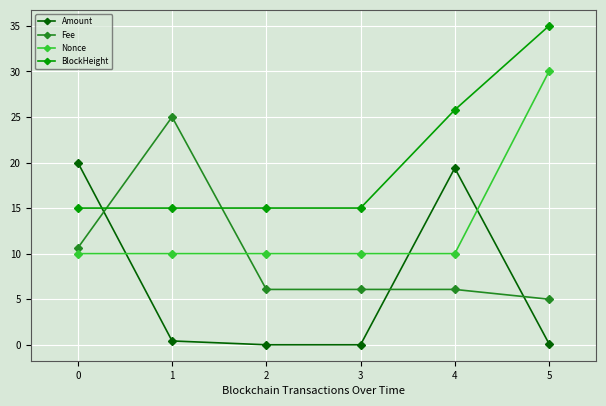

True or false: Amount has a value of 0.0 at 3.

True